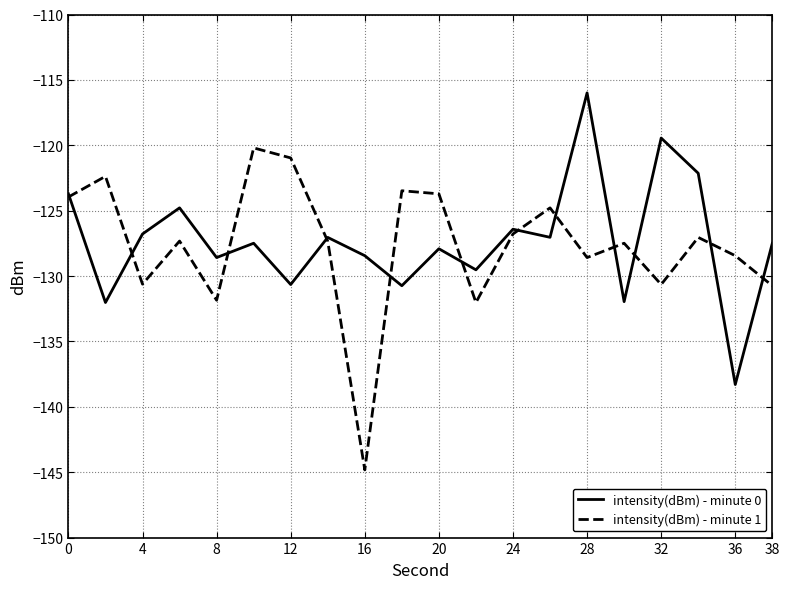

What are all the series names shown in the legend?

intensity(dBm) - minute 0, intensity(dBm) - minute 1